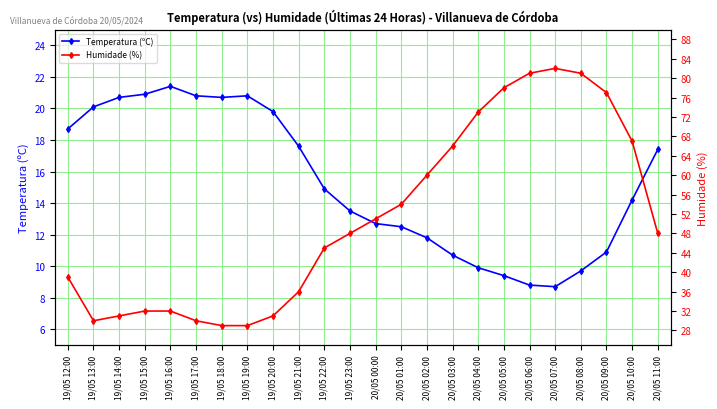

Reading left to right, transcribe all the data shown in this chart.

Temperatura (ºC): 19/05 12:00=18.7	19/05 13:00=20.1	19/05 14:00=20.7	19/05 15:00=20.9	19/05 16:00=21.4	19/05 17:00=20.8	19/05 18:00=20.7	19/05 19:00=20.8	19/05 20:00=19.8	19/05 21:00=17.6	19/05 22:00=14.9	19/05 23:00=13.5	20/05 00:00=12.7	20/05 01:00=12.5	20/05 02:00=11.8	20/05 03:00=10.7	20/05 04:00=9.9	20/05 05:00=9.4	20/05 06:00=8.8	20/05 07:00=8.7	20/05 08:00=9.7	20/05 09:00=10.9	20/05 10:00=14.2	20/05 11:00=17.4
Humidade (%): 19/05 12:00=39.0	19/05 13:00=30.0	19/05 14:00=31.0	19/05 15:00=32.0	19/05 16:00=32.0	19/05 17:00=30.0	19/05 18:00=29.0	19/05 19:00=29.0	19/05 20:00=31.0	19/05 21:00=36.0	19/05 22:00=45.0	19/05 23:00=48.0	20/05 00:00=51.0	20/05 01:00=54.0	20/05 02:00=60.0	20/05 03:00=66.0	20/05 04:00=73.0	20/05 05:00=78.0	20/05 06:00=81.0	20/05 07:00=82.0	20/05 08:00=81.0	20/05 09:00=77.0	20/05 10:00=67.0	20/05 11:00=48.0